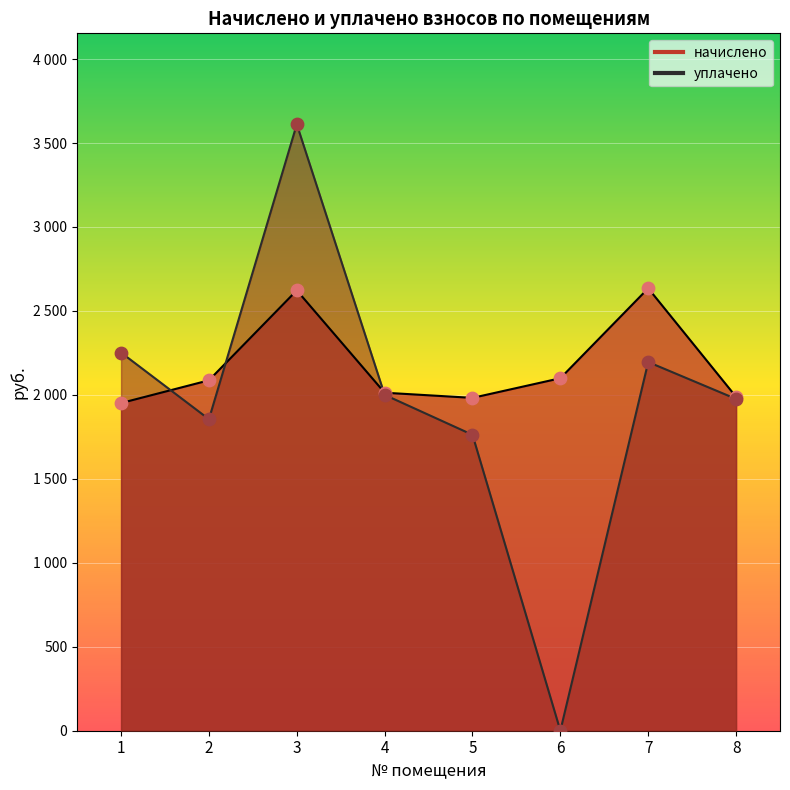

Which series has the widest spread of Y values?

уплачено